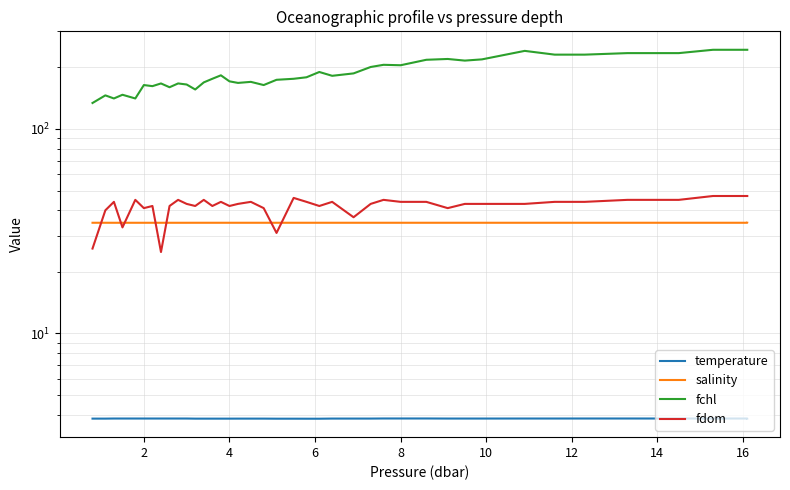

Reading left to right, transcribe all the data shown in this chart.

temperature: 3.8	3.8	3.8	3.8	3.8	3.8	3.8	3.8	3.8	3.8	3.8	3.8	3.8	3.8	3.8	3.8	3.8	3.8	3.8	3.8	3.8	3.8	3.8	3.8	3.8	3.8	3.8	3.8	3.8	3.8	3.8	3.8	3.8	3.8	3.8	3.8	3.8	3.8	3.8	3.8
salinity: 34.8	34.8	34.8	34.8	34.8	34.8	34.8	34.8	34.8	34.8	34.8	34.8	34.8	34.8	34.8	34.8	34.8	34.8	34.8	34.8	34.8	34.8	34.8	34.8	34.8	34.8	34.8	34.8	34.8	34.8	34.8	34.8	34.8	34.8	34.8	34.8	34.8	34.8	34.8	34.8
fchl: 134.0	146.0	141.0	147.0	141.0	164.0	162.0	167.0	160.0	167.0	165.0	156.0	169.0	176.0	183.0	171.0	168.0	170.0	164.0	174.0	176.0	179.0	190.0	182.0	187.0	201.0	206.0	205.0	218.0	220.0	216.0	219.0	241.0	231.0	231.0	235.0	235.0	244.0	244.0	244.0
fdom: 26.0	40.0	44.0	33.0	45.0	41.0	42.0	25.0	42.0	45.0	43.0	42.0	45.0	42.0	44.0	42.0	43.0	44.0	41.0	31.0	46.0	44.0	42.0	44.0	37.0	43.0	45.0	44.0	44.0	41.0	43.0	43.0	43.0	44.0	44.0	45.0	45.0	47.0	47.0	47.0